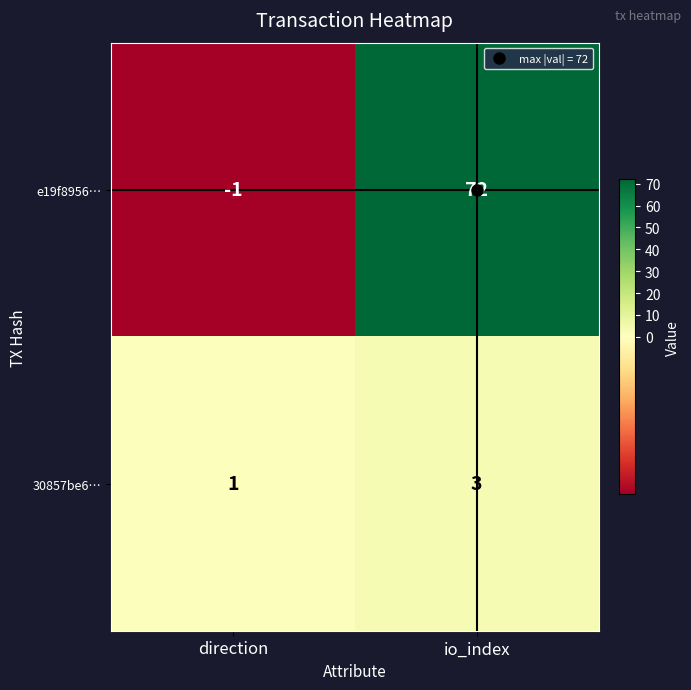

What is the difference between the highest and lowest values at direction?

2